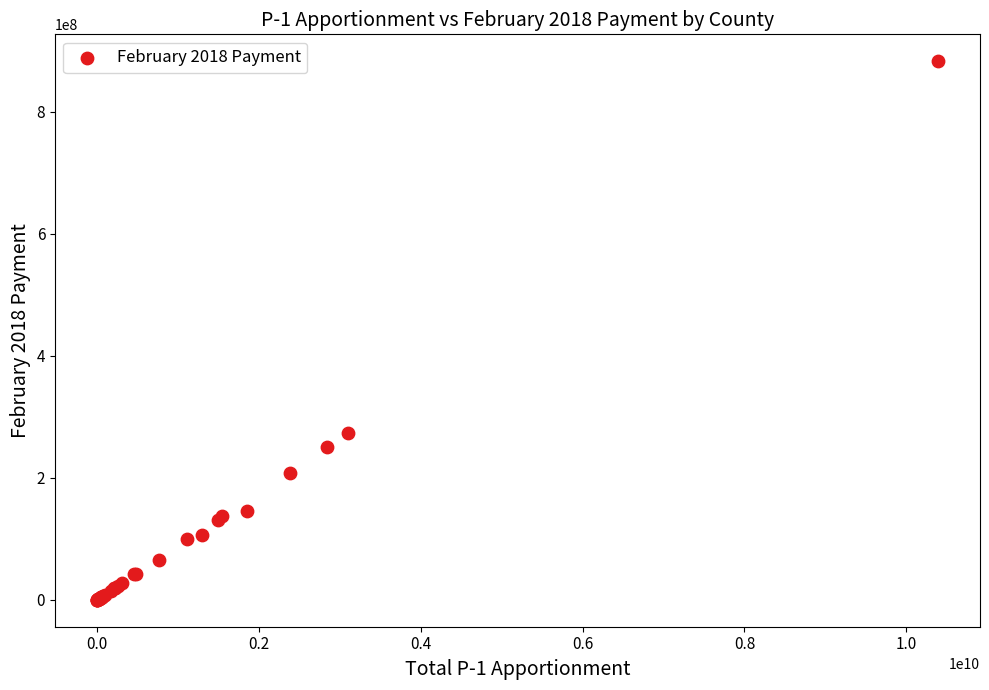

What Y value in the scatter plot is closest to 441338987?

272999635